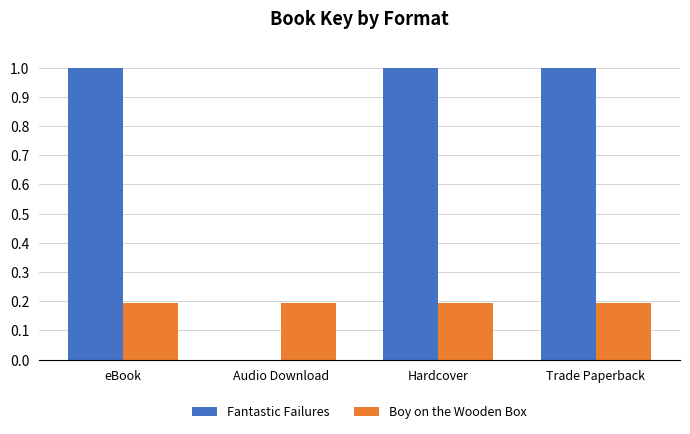

What is the total value across all series at eBook?

1.2